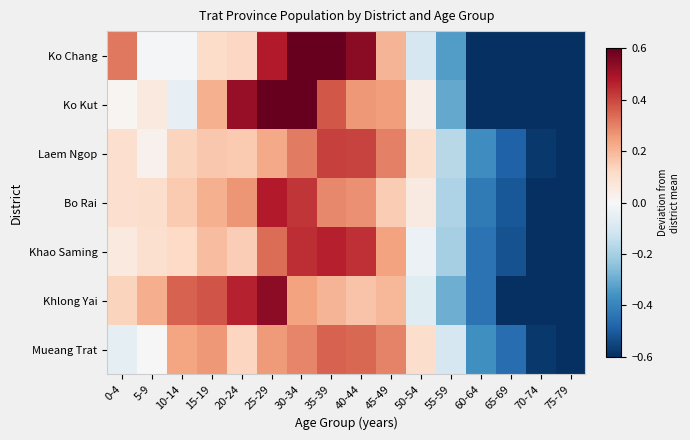

What is the difference between the highest and lowest values at 75-79?

0.1